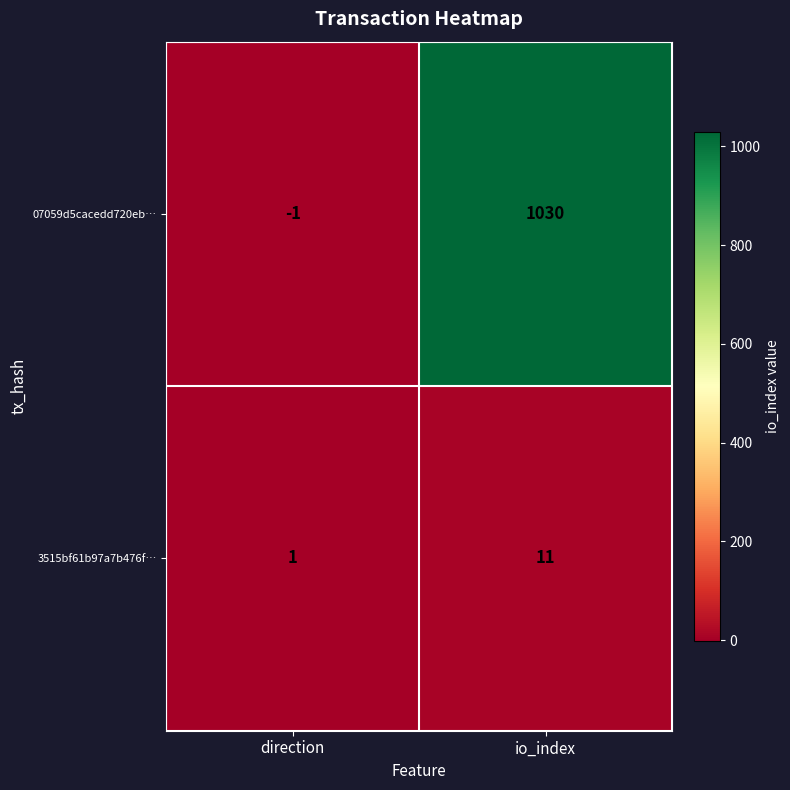

How many data points does each series have?

2